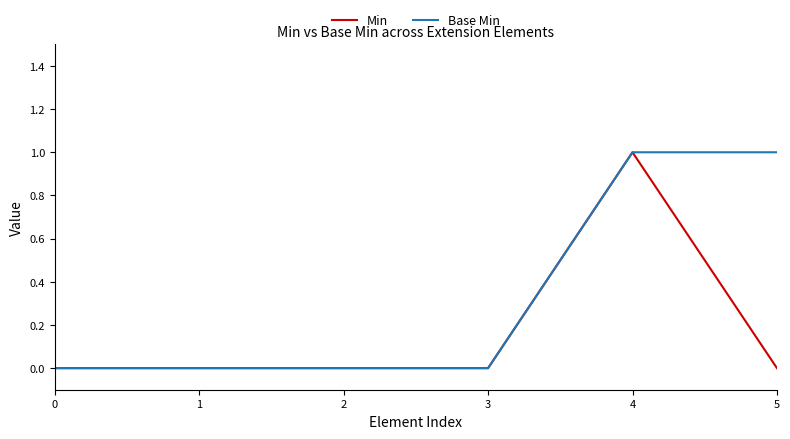

The Min series shows 1 at 1. True or false?

False